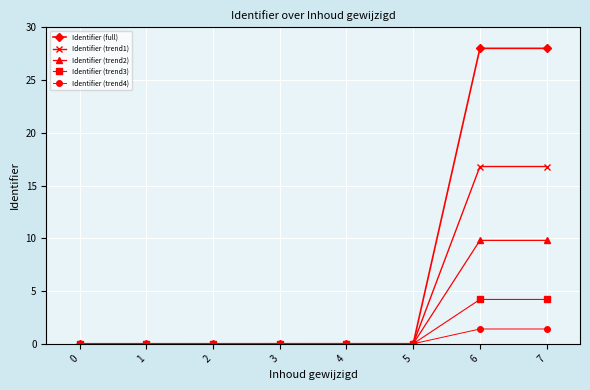

List the series in order of their peak value, lowest first.

Identifier (trend4), Identifier (trend3), Identifier (trend2), Identifier (trend1), Identifier (full)